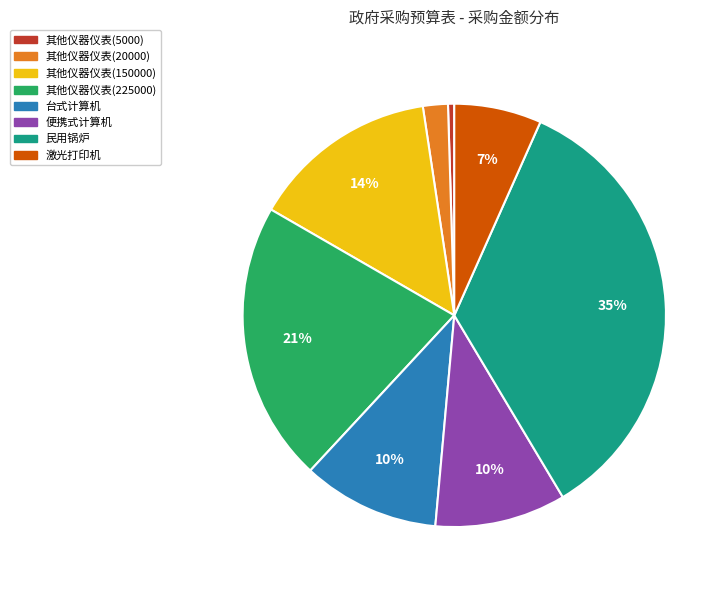

How many segments does this pie chart have?

8